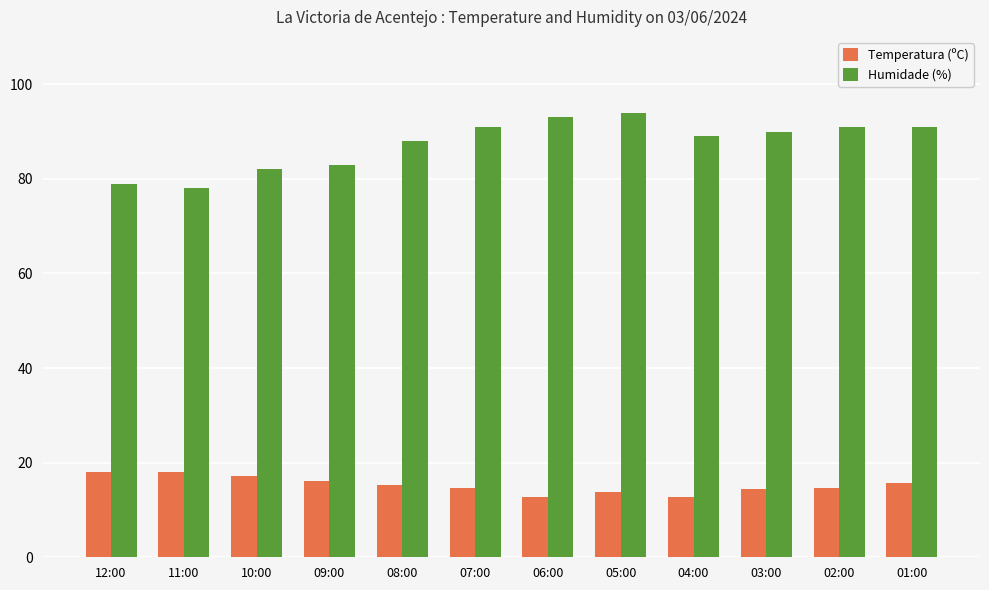

Count the number of categories in the chart.

12